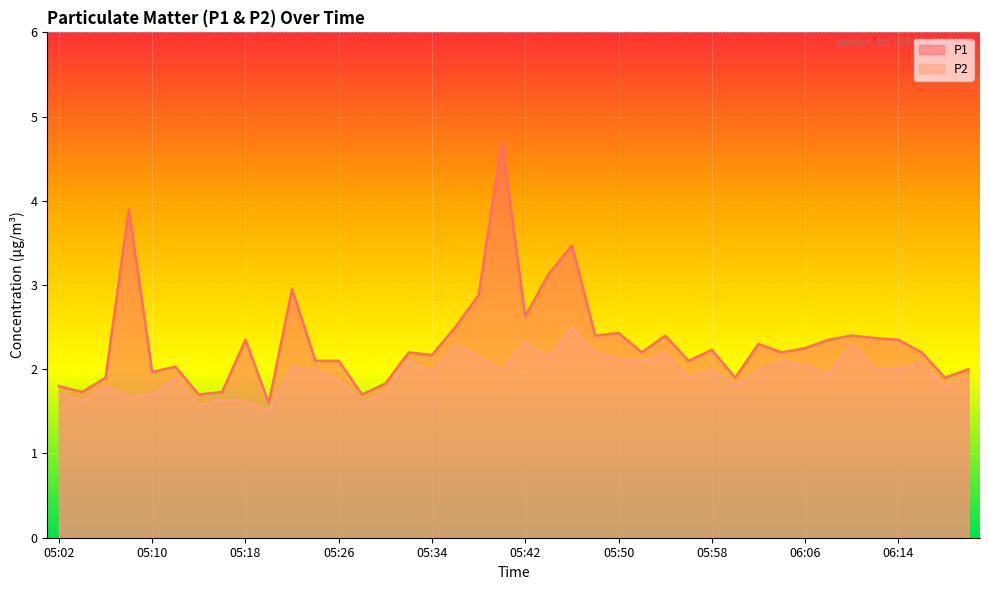

Which label corresponds to the largest value in the chart?

05:40